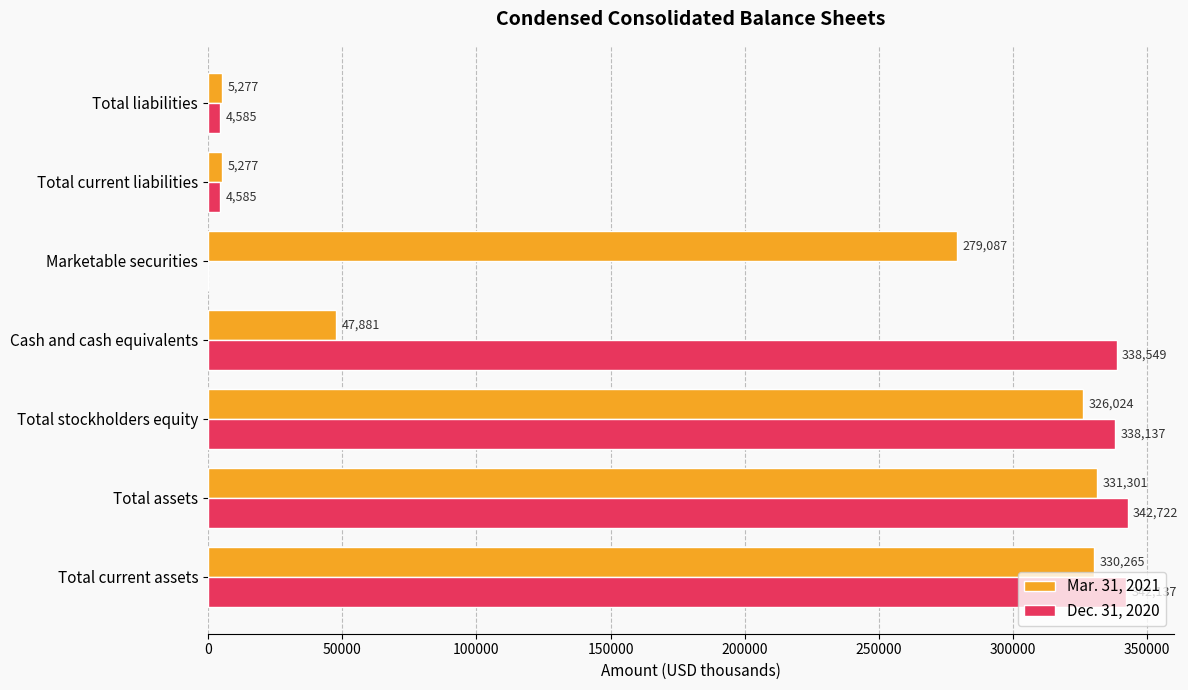

The Mar. 31, 2021 series shows 583856 at Total stockholders equity. True or false?

False